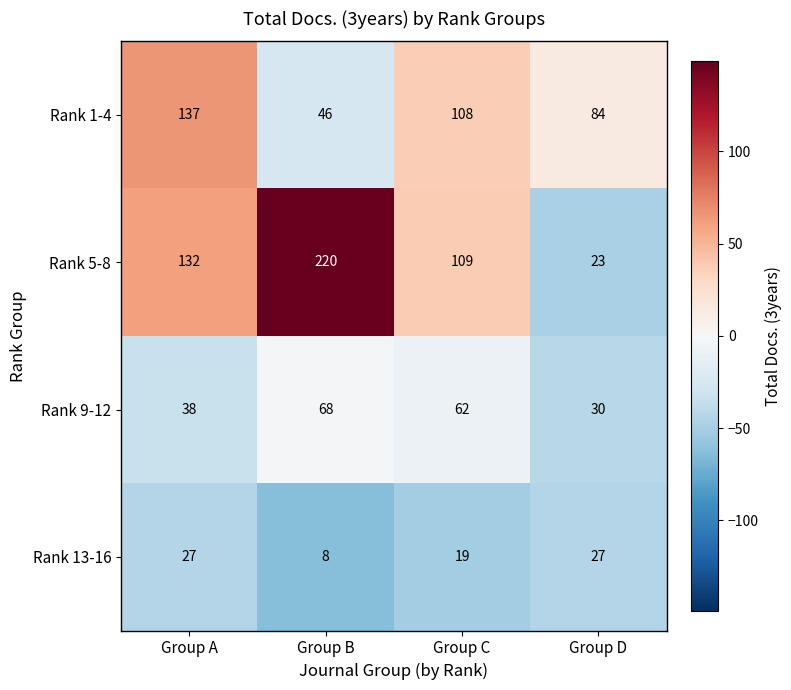

The value of Rank 1-4 at Group D is 137. True or false?

False